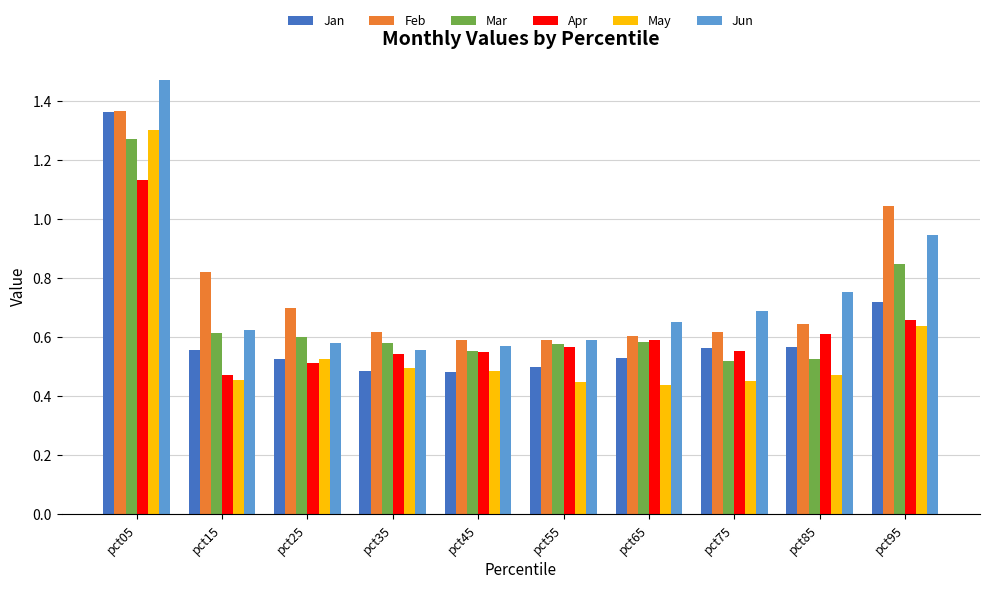

Is the value of May at pct45 greater than the value of Jan at pct95?

No